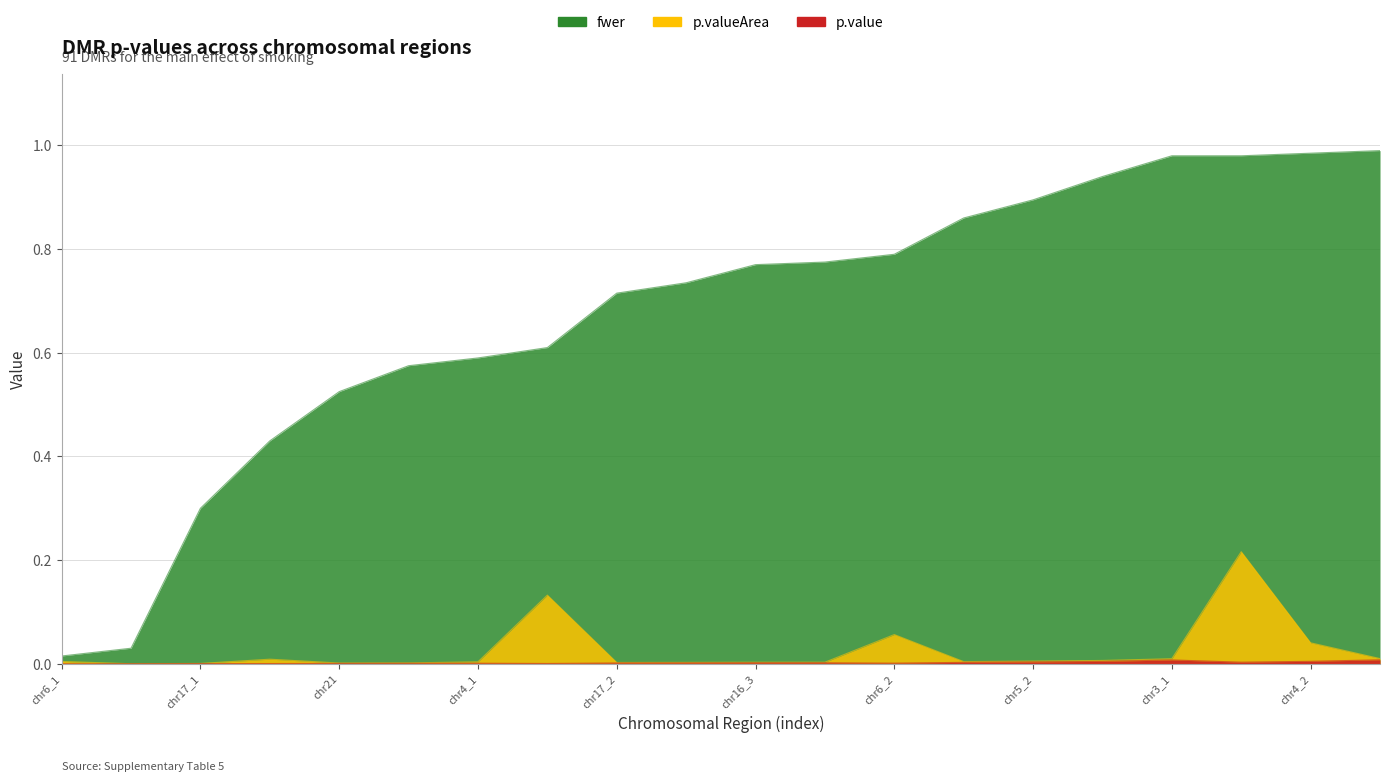

List the labels in order of fwer value, largest first.

chr18, chr4_2, chr3_1, chr5_3, chr12_2, chr5_2, chr2, chr6_2, chr5_1, chr16_3, chr16_2, chr17_2, chr12_1, chr4_1, chr16_1, chr21, chr15, chr17_1, chr9, chr6_1